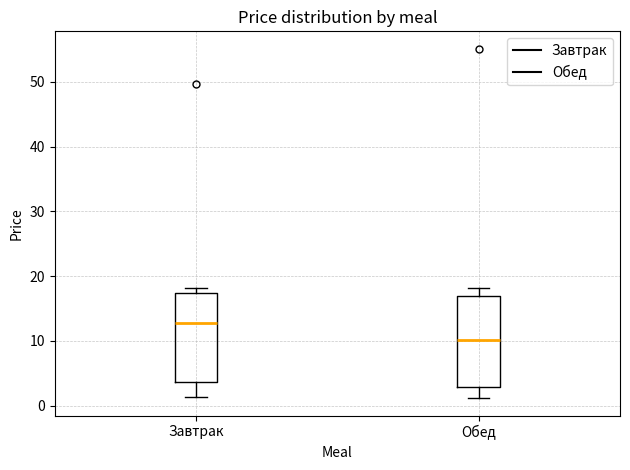

Where does the lower whisker of the box for Завтрак end on the y-axis? The values are not printed on the chart, so give them approximately, as read against the axis.

1